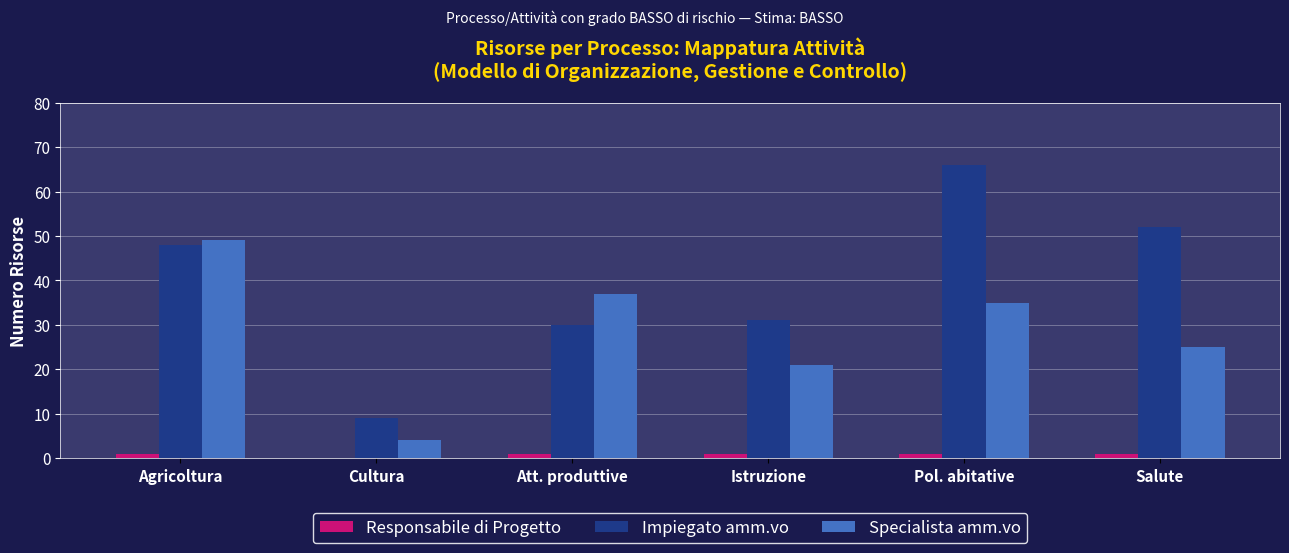

The Specialista amm.vo series shows 66 at Agricoltura. True or false?

False